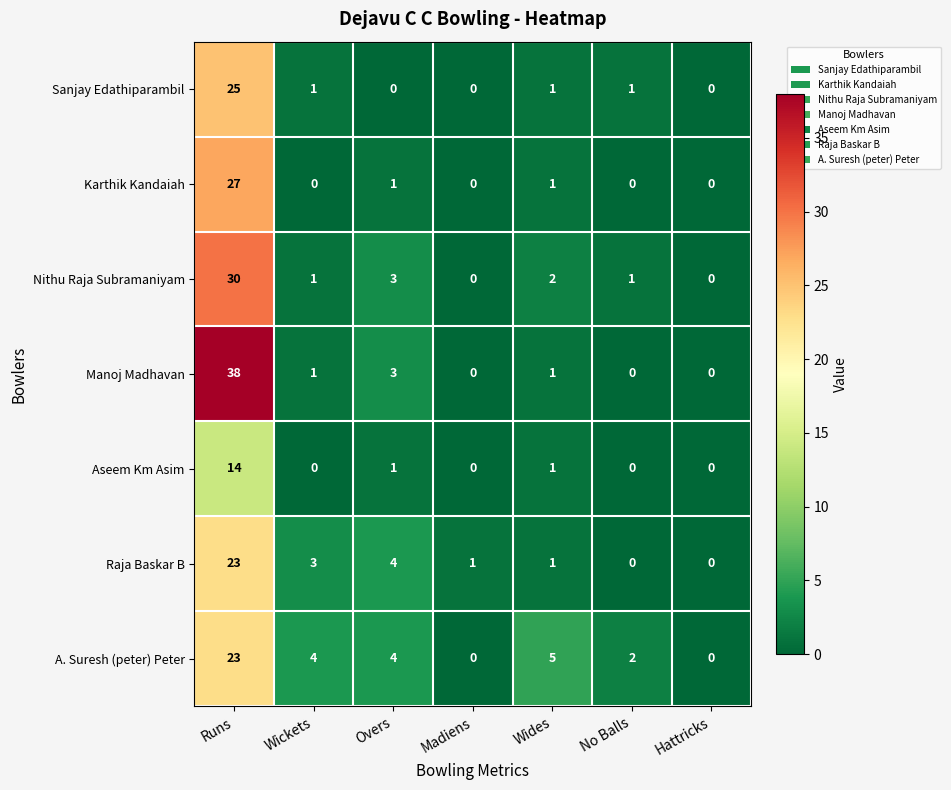

Which series has the largest total across all categories?

Manoj Madhavan